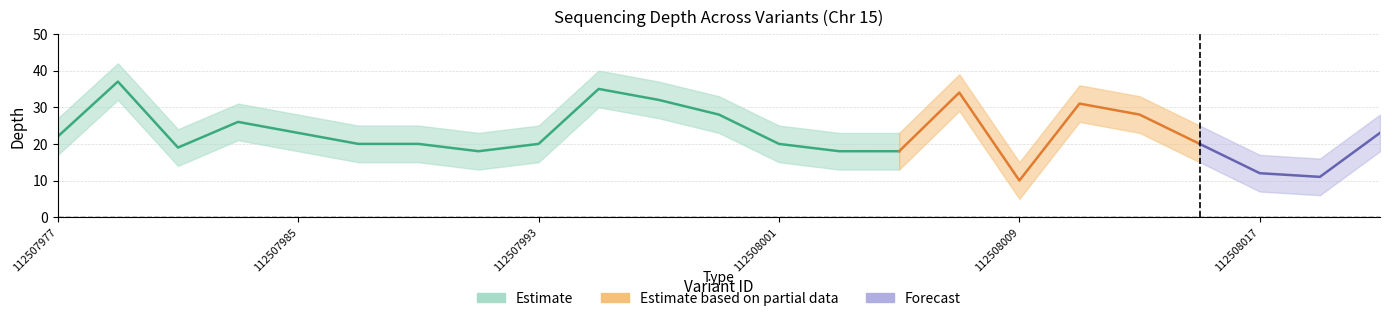

What is the sum of all depth values?

525